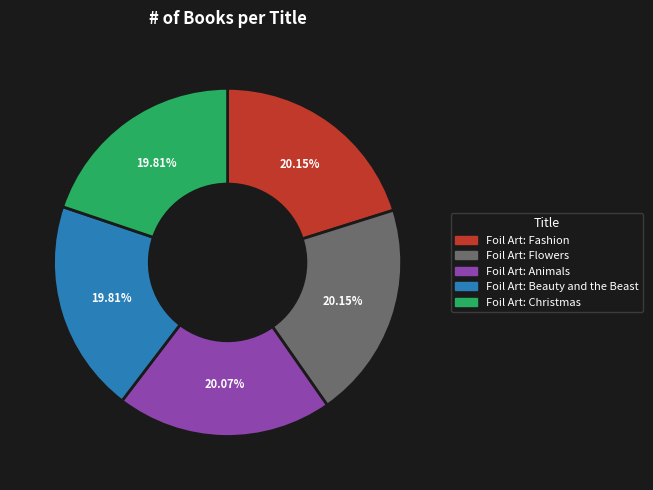

To the nearest percent, what percentage of the pie is Foil Art: Christmas?

20%